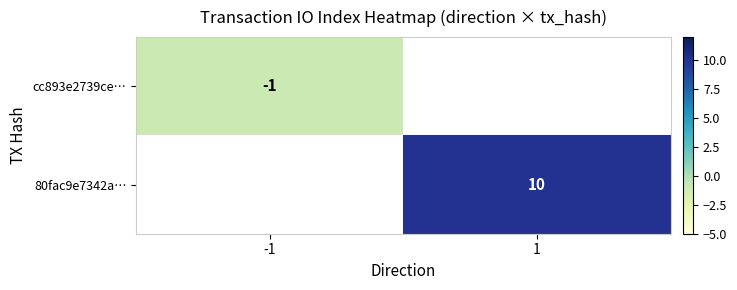

How many categories are shown in the chart?

2